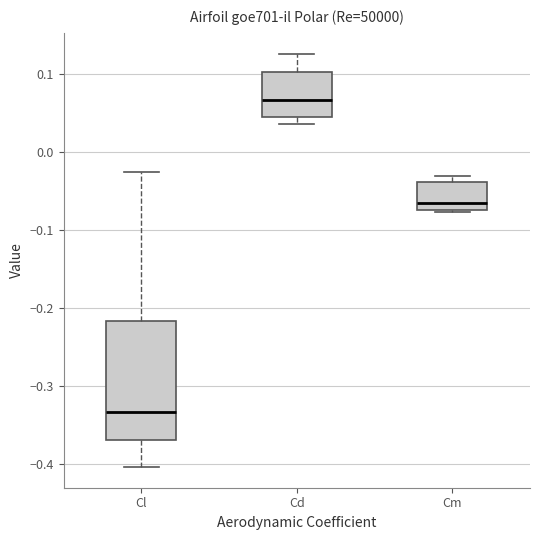

Which box has the lowest median line?

Cl